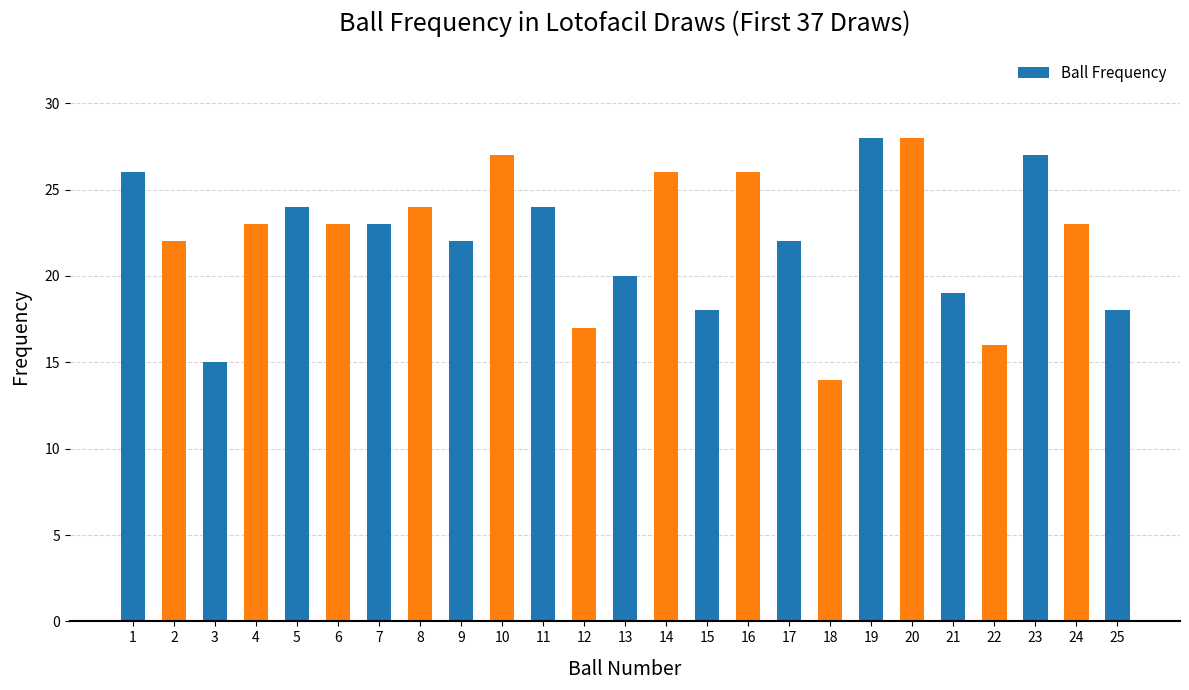

The chart shows a value of 24 at 11. True or false?

True